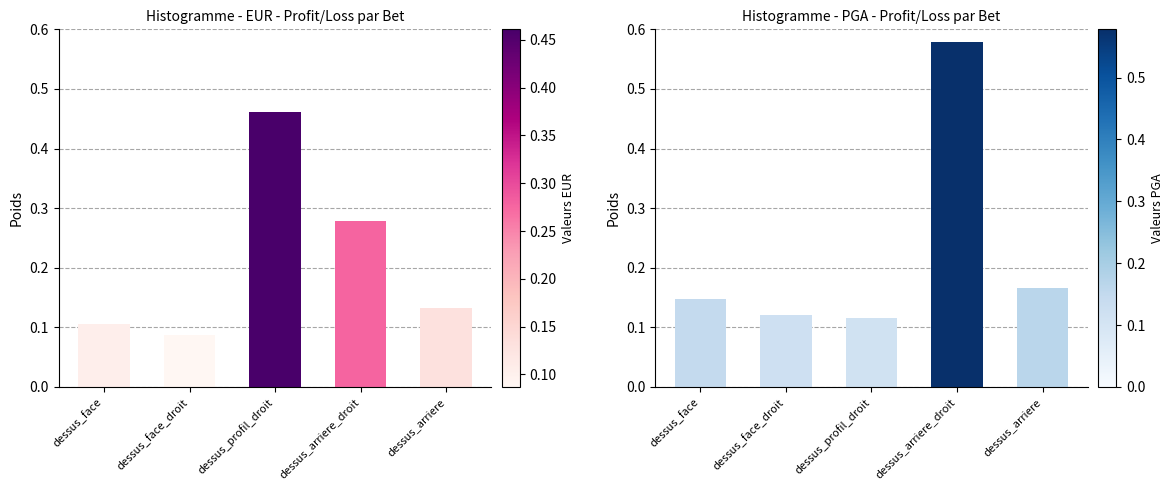

Which label corresponds to the largest value in the chart?

dessus_arriere_droit